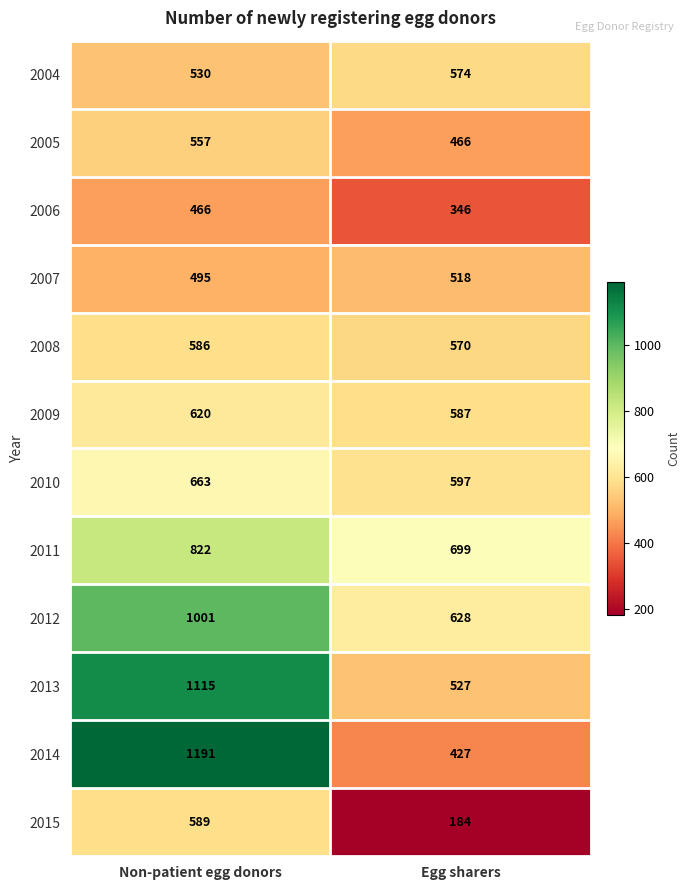

At which label is 2009 closest to 603?

Egg sharers